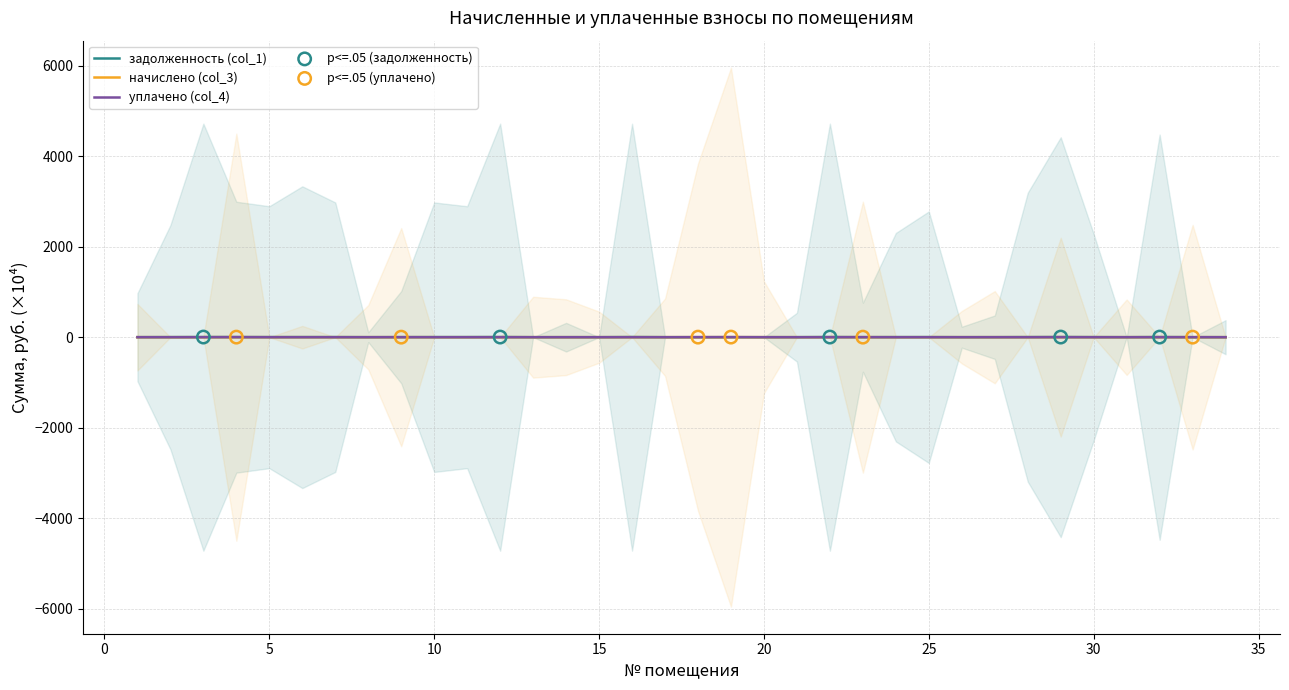

Which series reaches the minimum Y coordinate?

задолженность (col_1)